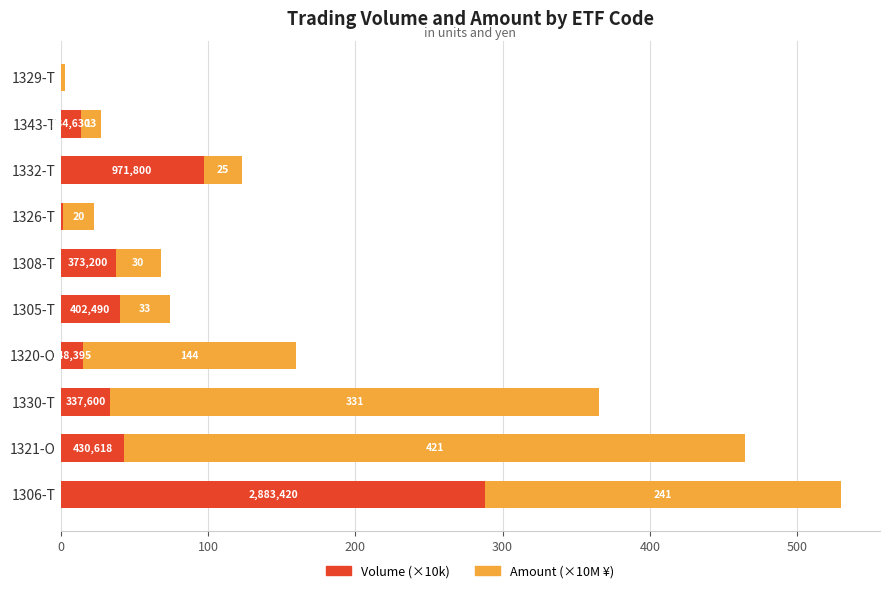

What are all the series names shown in the legend?

Volume (×10k), Amount (×10M ¥)